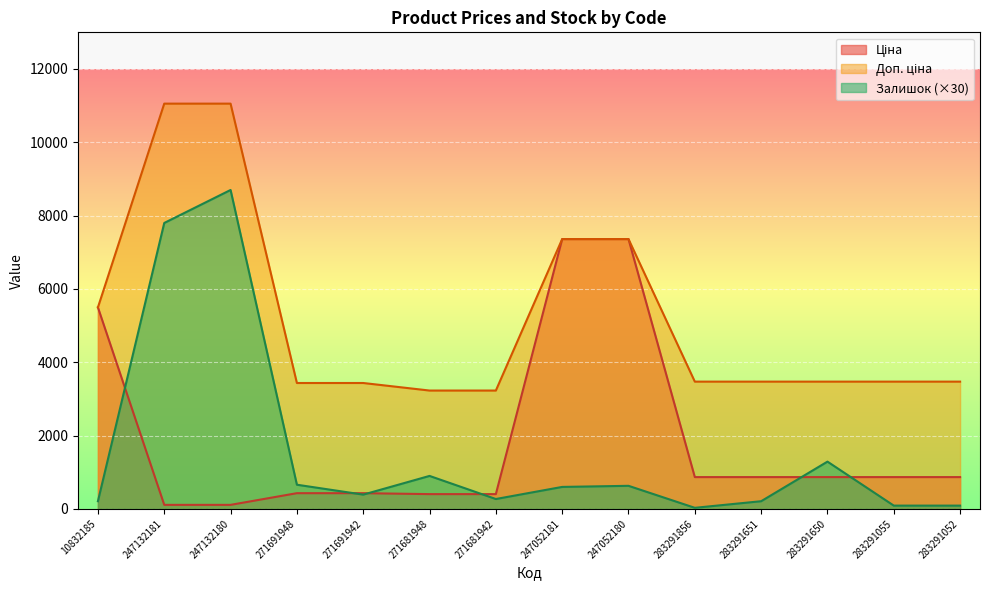

Read the Доп. ціна value at 247132181.

11055.0